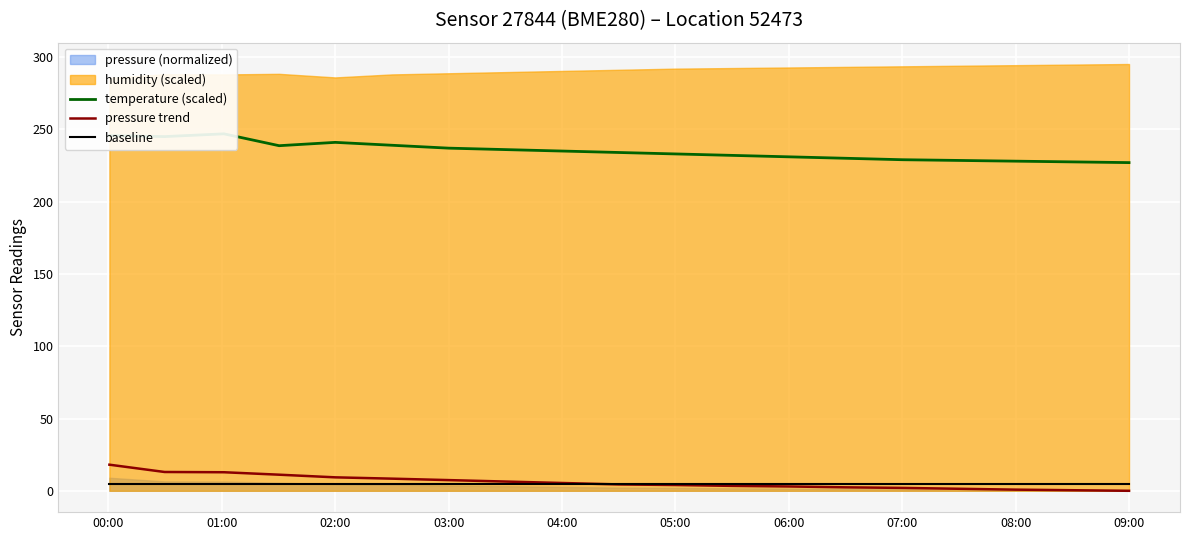

The value of pressure trend at 03:00 is 7.4. True or false?

True